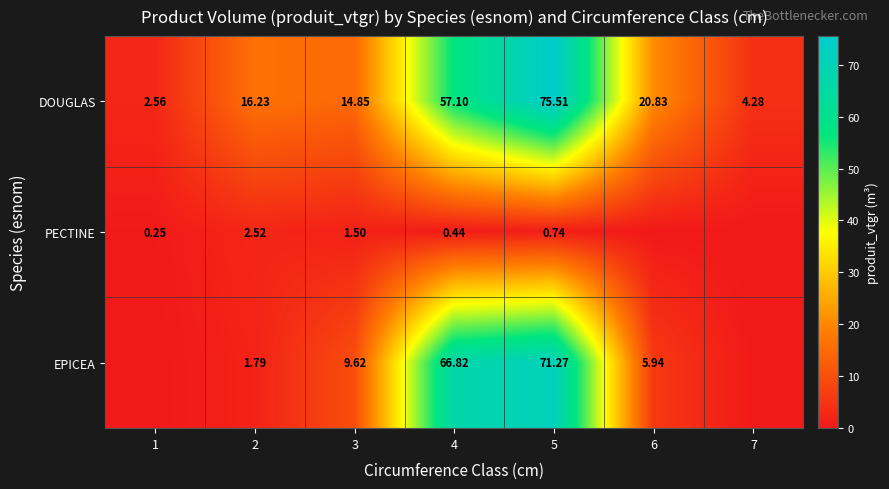

What is the total value across all series at 5?

147.5